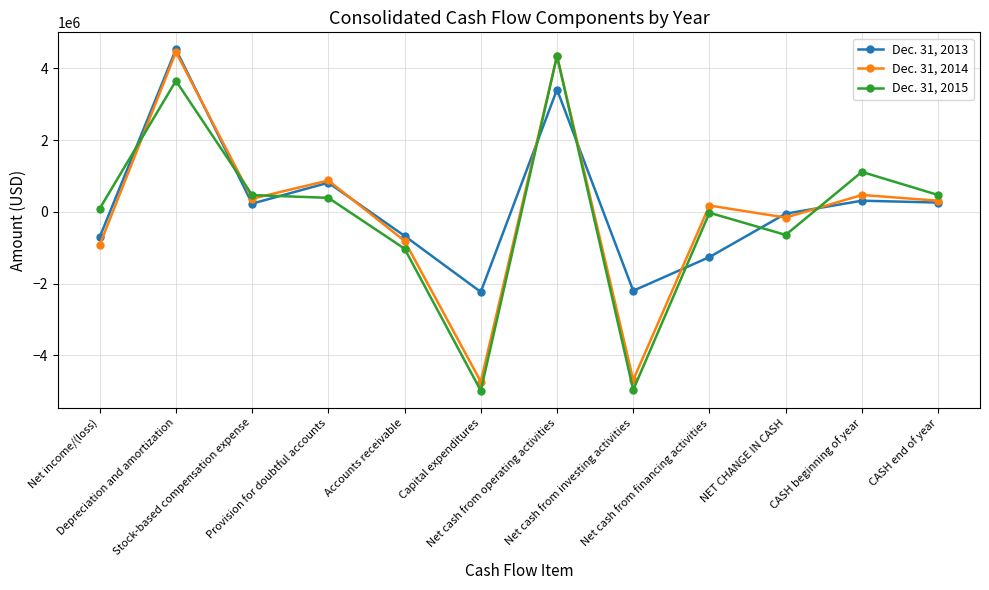

Which series ends up on top after the final intersection of Dec. 31, 2013 and Dec. 31, 2015?

Dec. 31, 2015